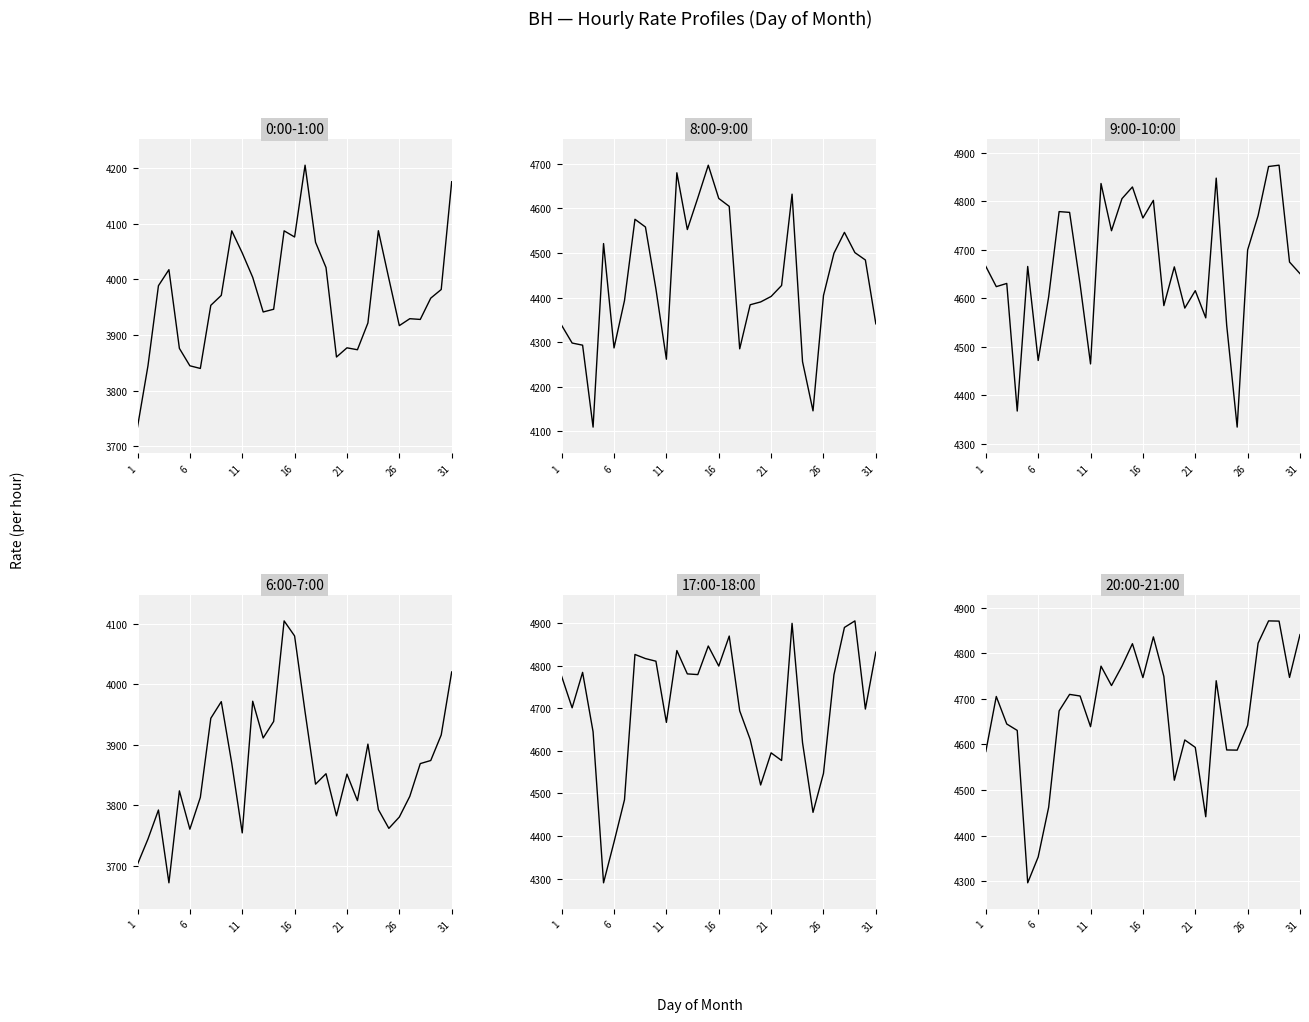

What is the sum of all 6:00-7:00 values?

119668.9